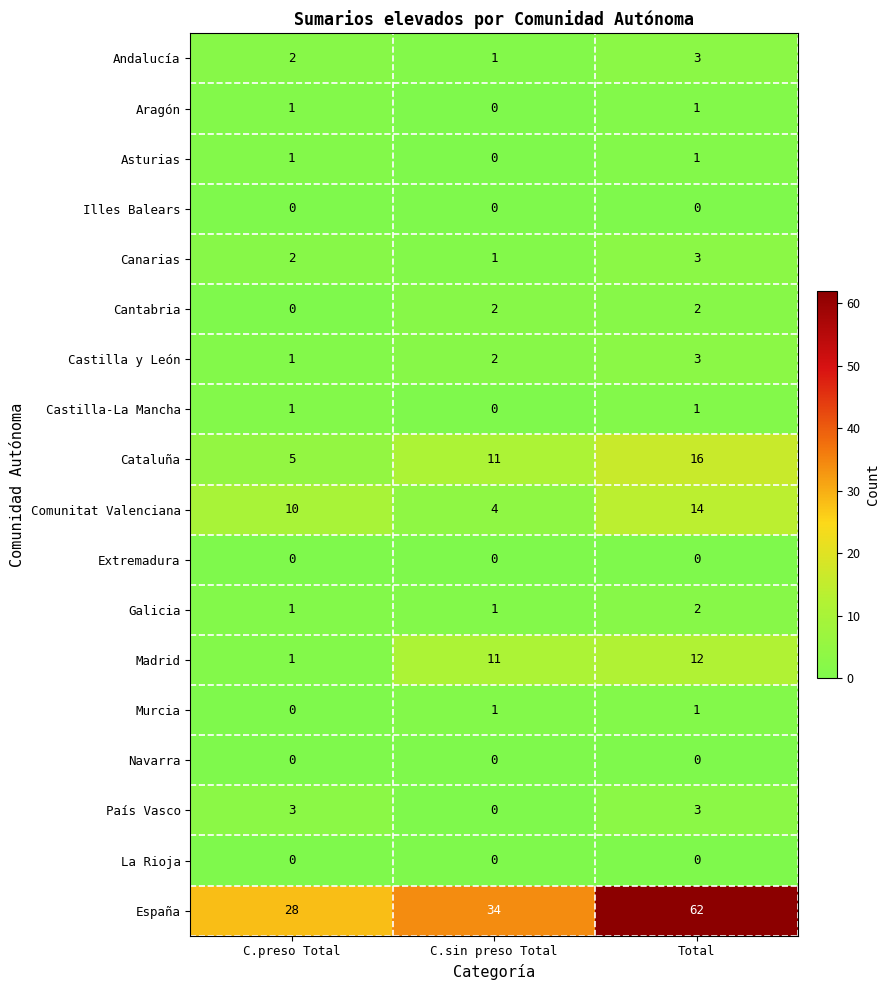

Between C.sin preso Total and Total, which series saw the biggest shift?

España